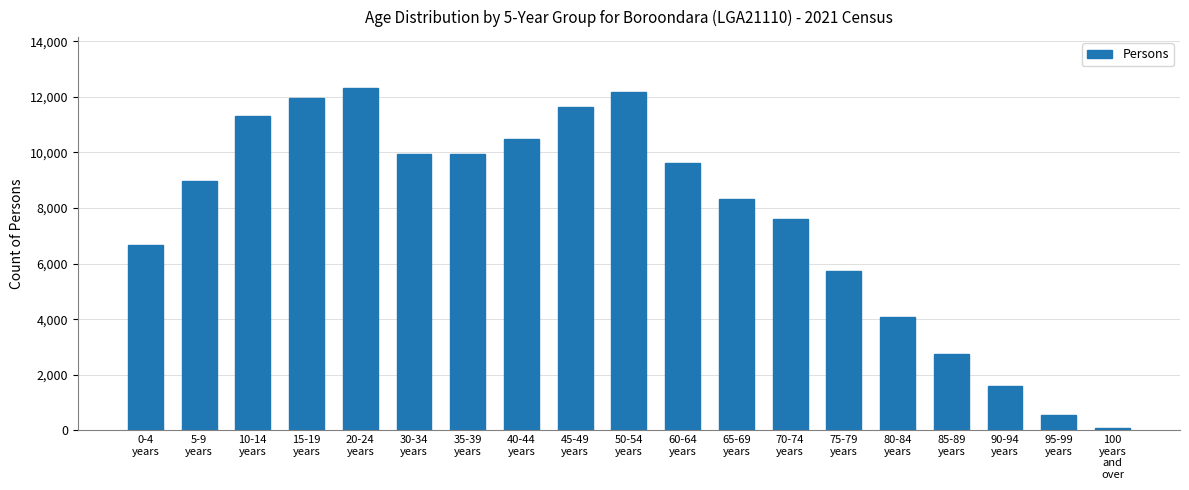

What is the ratio of the value at 15-19
years to the value at 40-44
years?

1.1